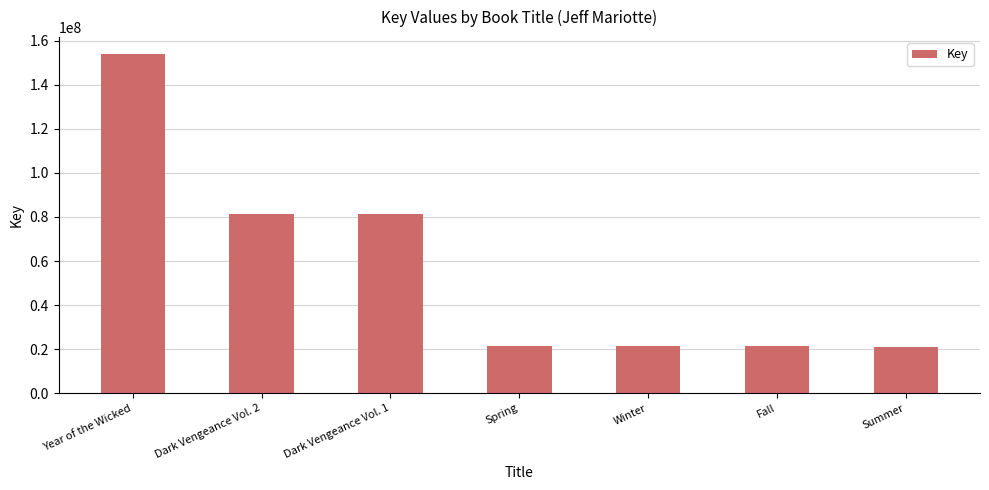

What is the difference between the values at Dark Vengeance Vol. 1 and Winter?

60210863